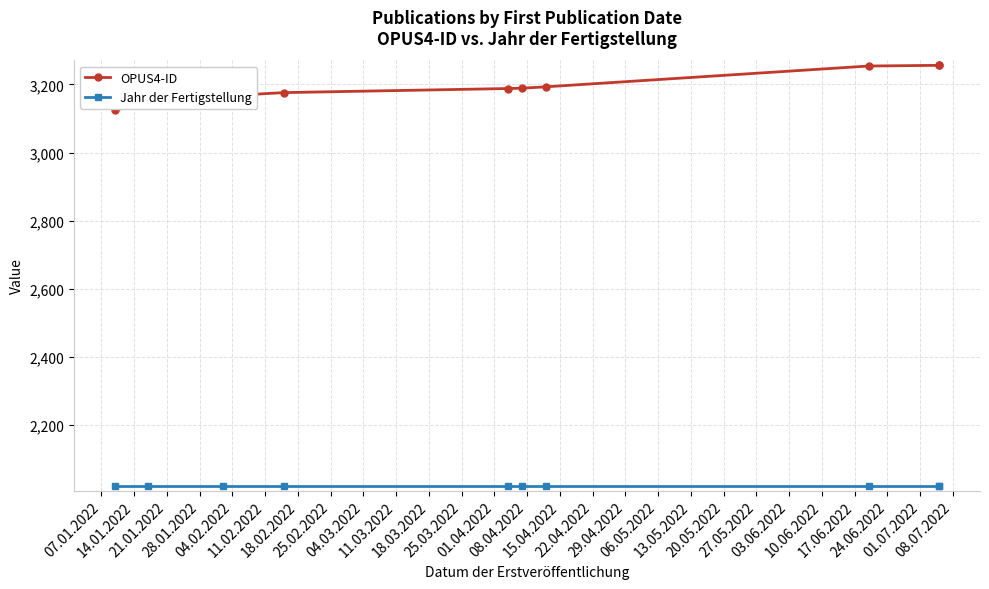

What is the smallest value displayed?

2022